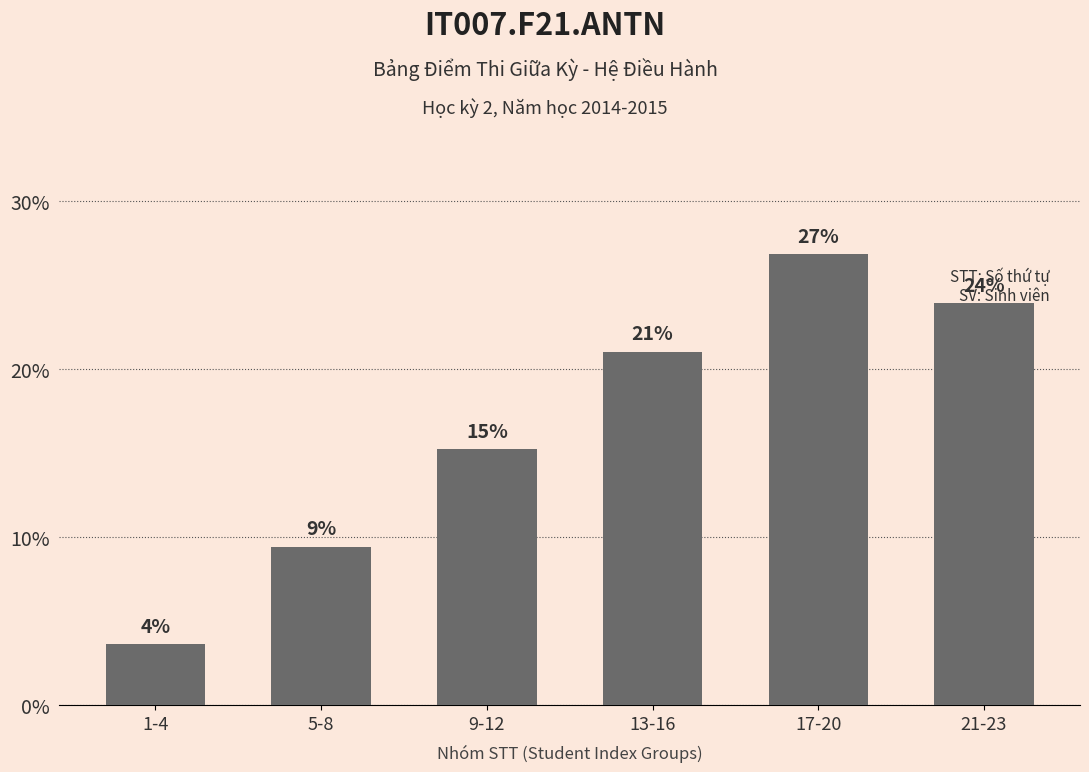

What position from the right is 9-12?

4